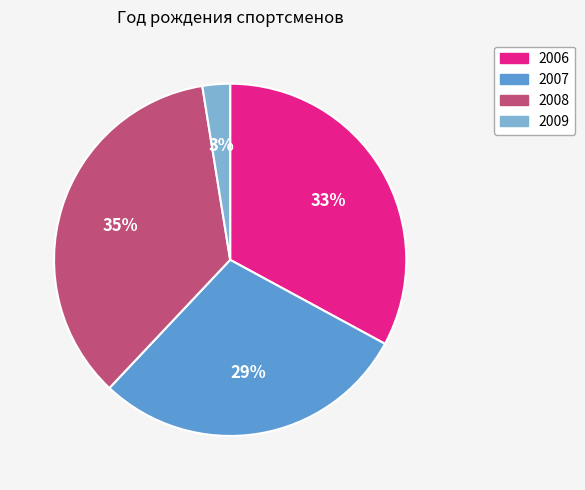

Is the sum of 2009 and 2007 greater than half?

No